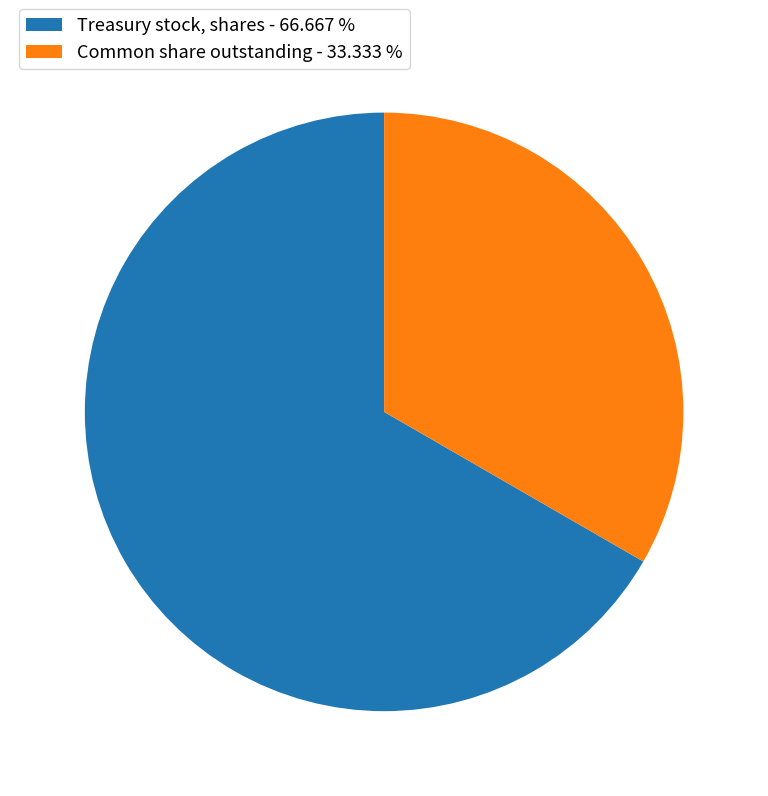

Do Treasury stock, shares - 66.667 % and Common share outstanding - 33.333 % together represent more than half of the pie?

Yes